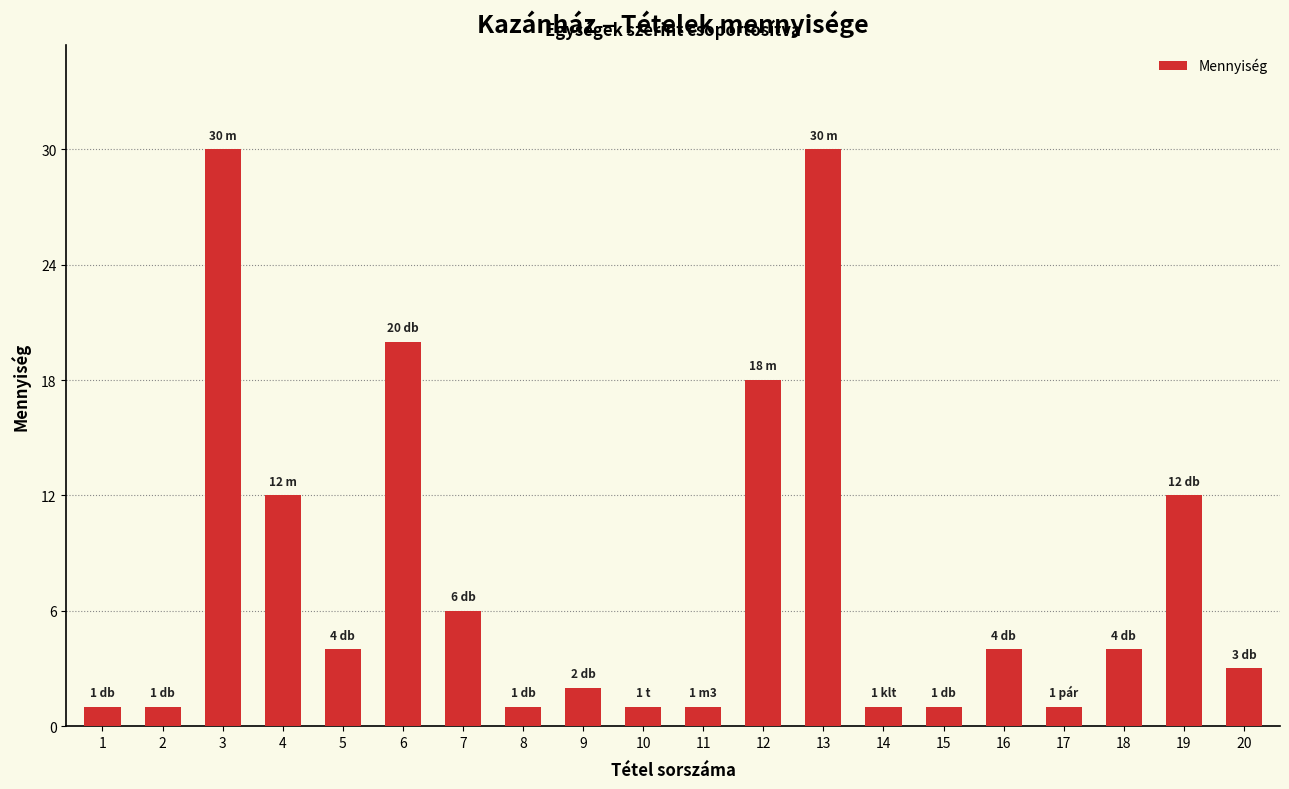

The value at 10 is 1. True or false?

True